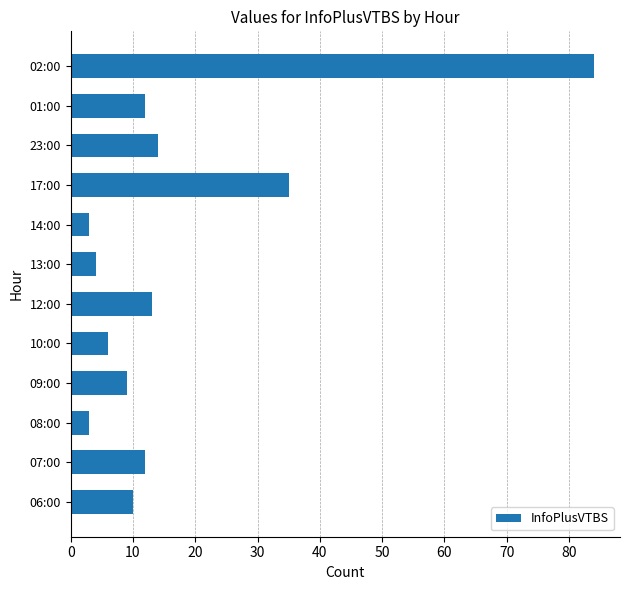

What is the sum of all values?

205